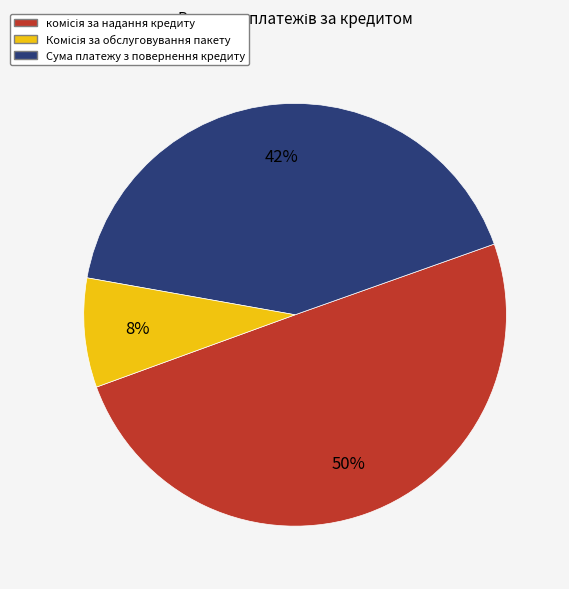

To the nearest percent, what is the difference between the largest and smallest slice percentages?

42%